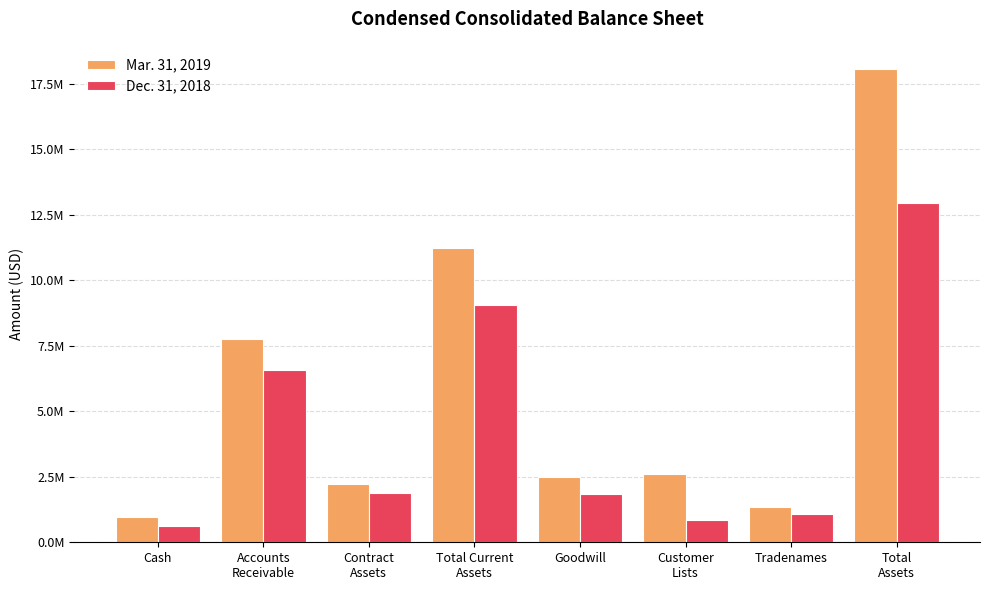

What is the minimum value shown in the chart?

620593